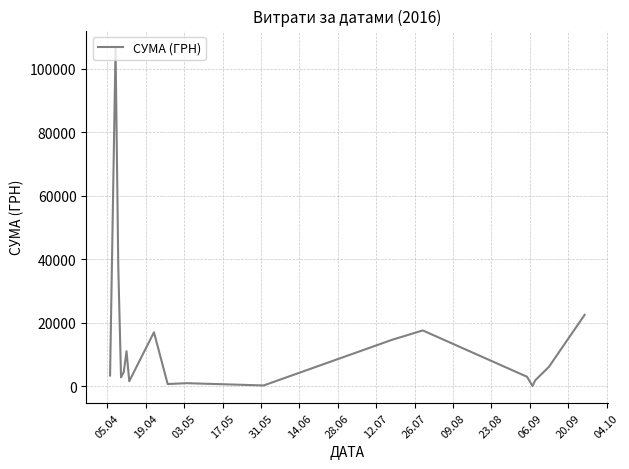

Reading left to right, extract all data points from this chart.

3387.1	106652.6	37416.6	2801.3	4485.4	11049.5	1590.8	8461.0	17001.0	707.2	972.6	264.0	14688.8	17579.0	2999.0	84.5	1880.0	6139.8	22483.2